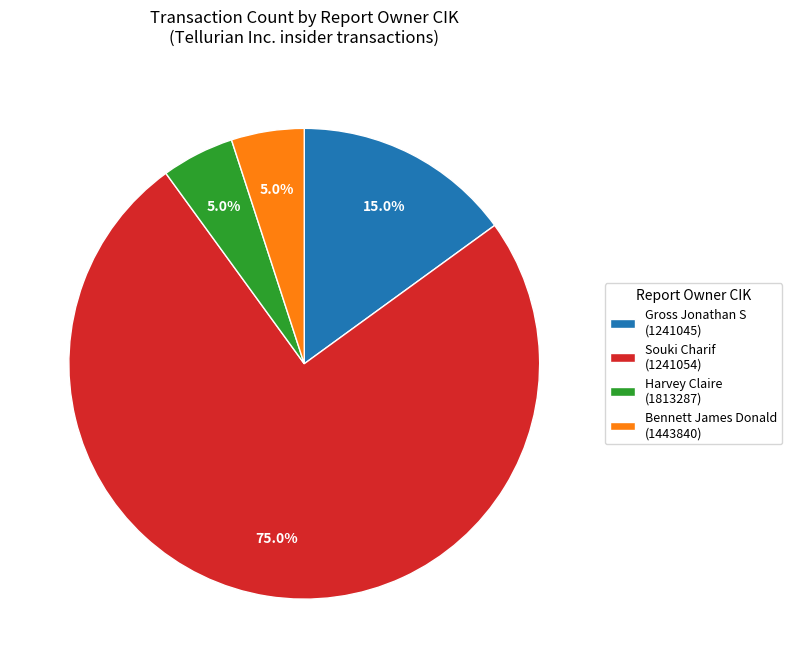

Which has a higher value, Gross Jonathan S (1241045) or Harvey Claire (1813287)?

Gross Jonathan S (1241045)